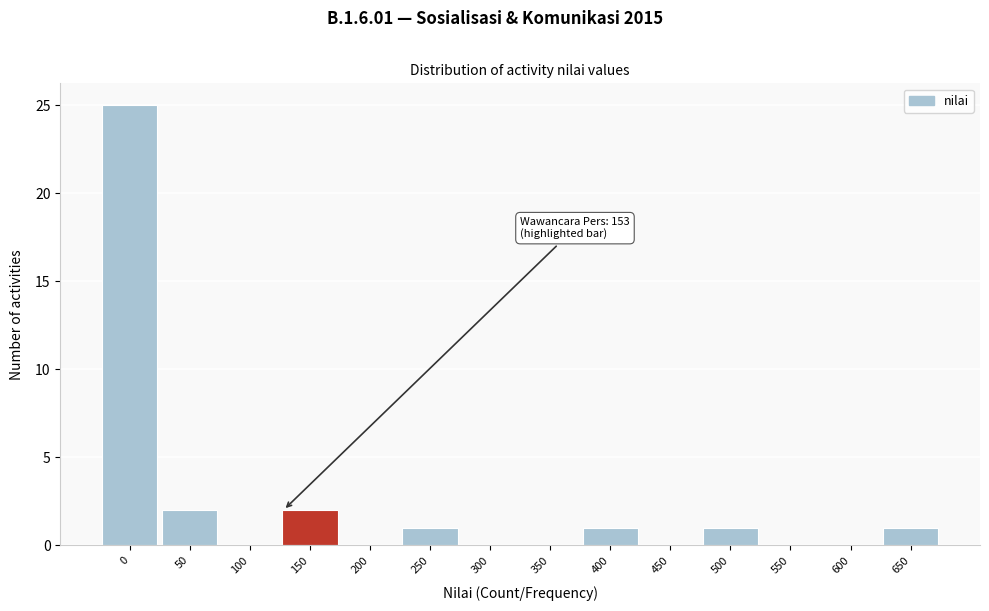

Reading left to right, list all the values displayed in this chart.

0=25	50=2	100=0	150=2	200=0	250=1	300=0	350=0	400=1	450=0	500=1	550=0	600=0	650=1